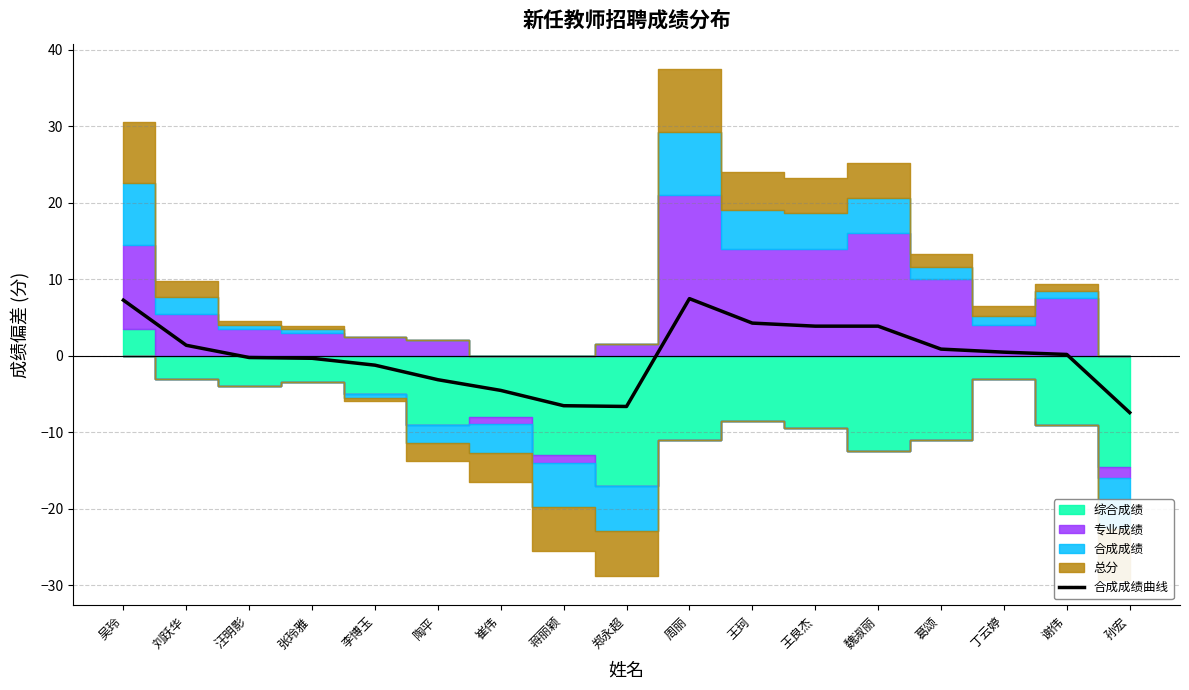

Rank the categories by value from lowest to highest.

孙宏, 郑永超, 蒋丽颖, 崔伟, 陶平, 李博玉, 张玲雅, 汪明影, 谢伟, 丁云婷, 葛颂, 刘跃华, 王良杰, 魏淑丽, 王珂, 吴玲, 周丽